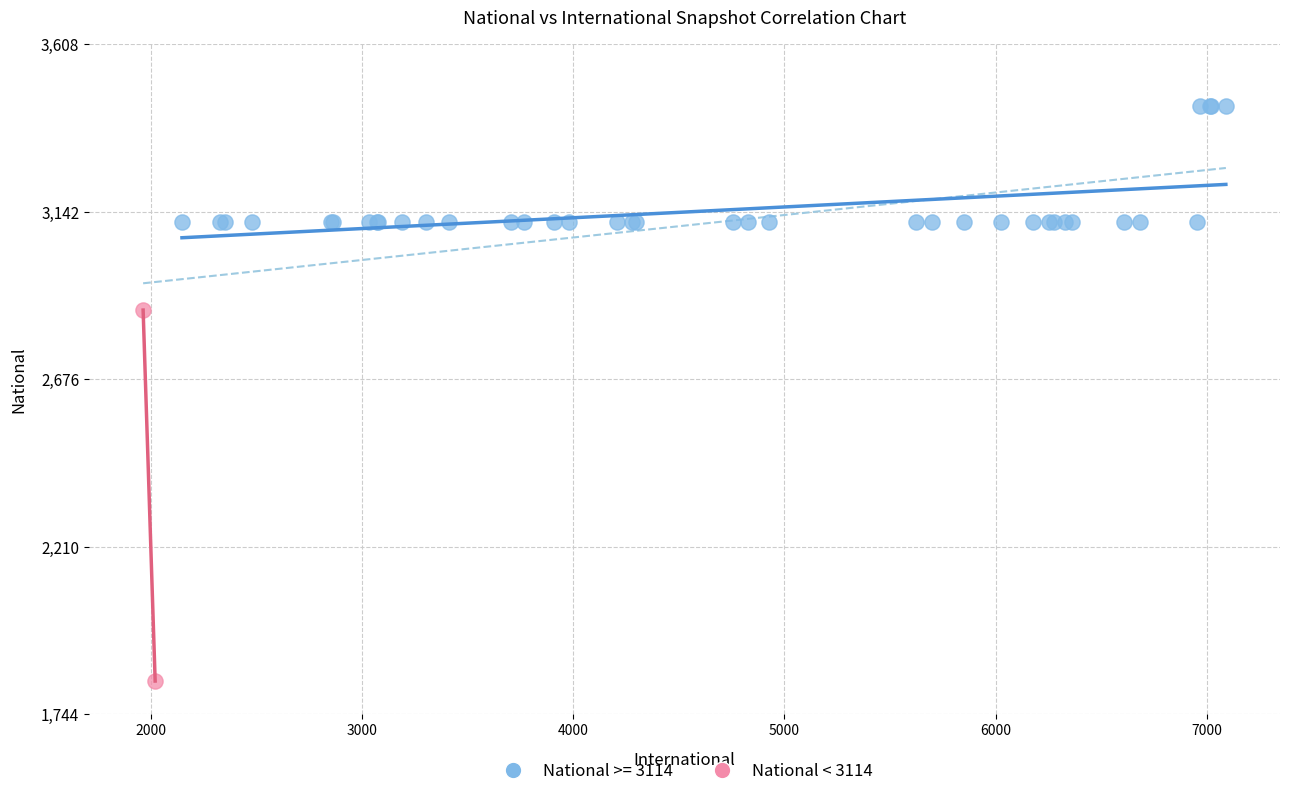

What are all the series names shown in the legend?

National >= 3114, National < 3114